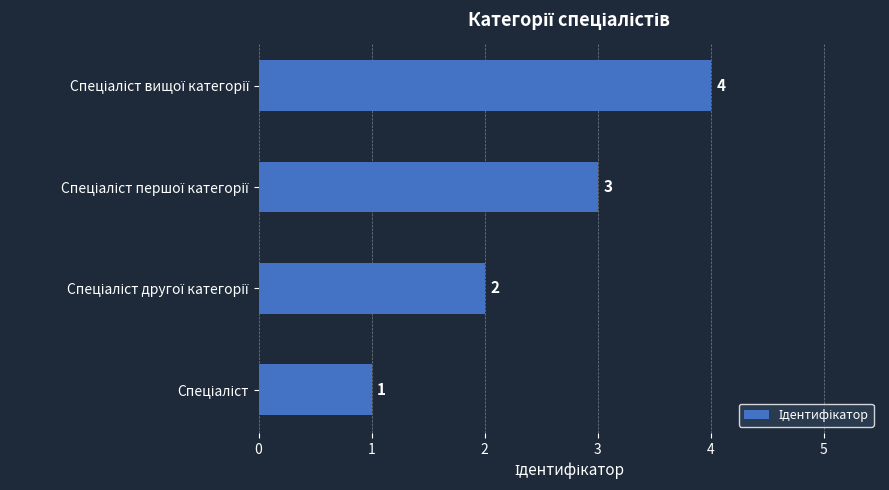

Count the values in the range 2 to 4.

3